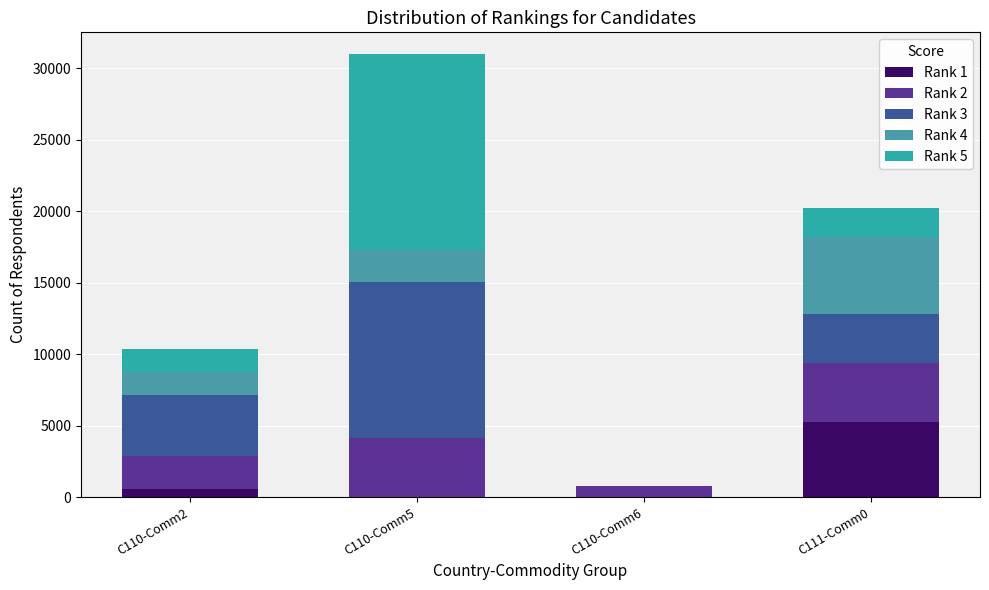

Are the bars horizontal?

No